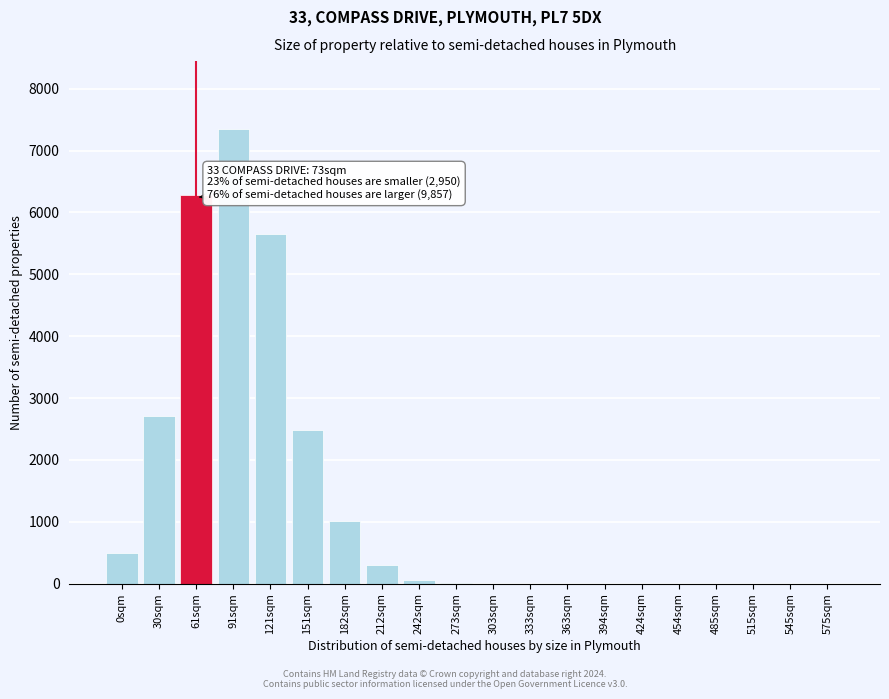

What is the change in value from 30sqm to 545sqm?

-2710